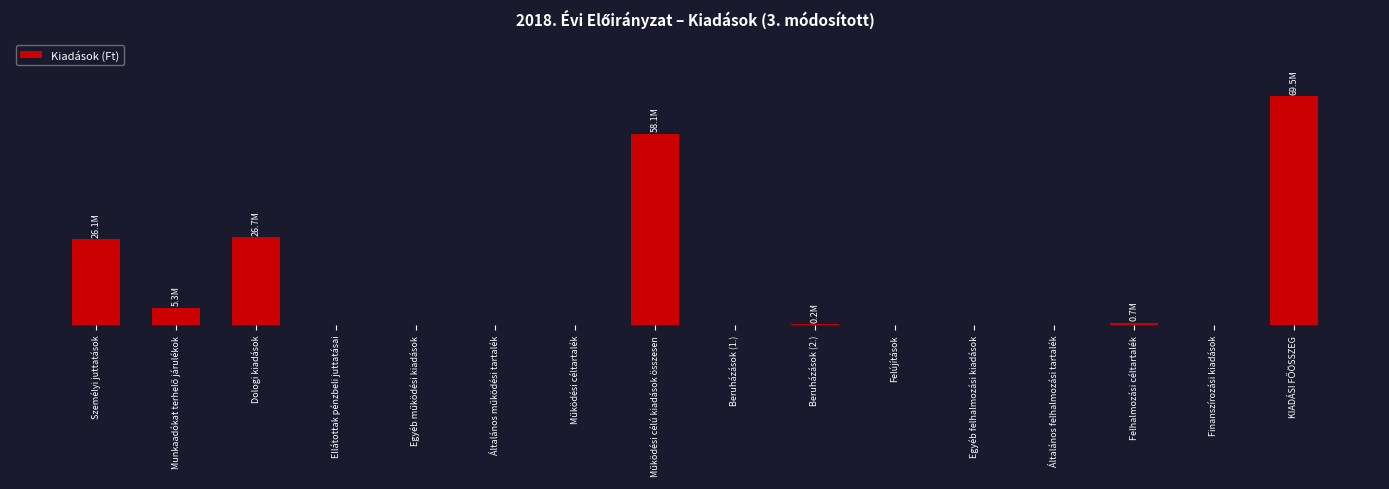

Which category has the lowest value across all series?

Ellátottak pénzbeli juttatásai